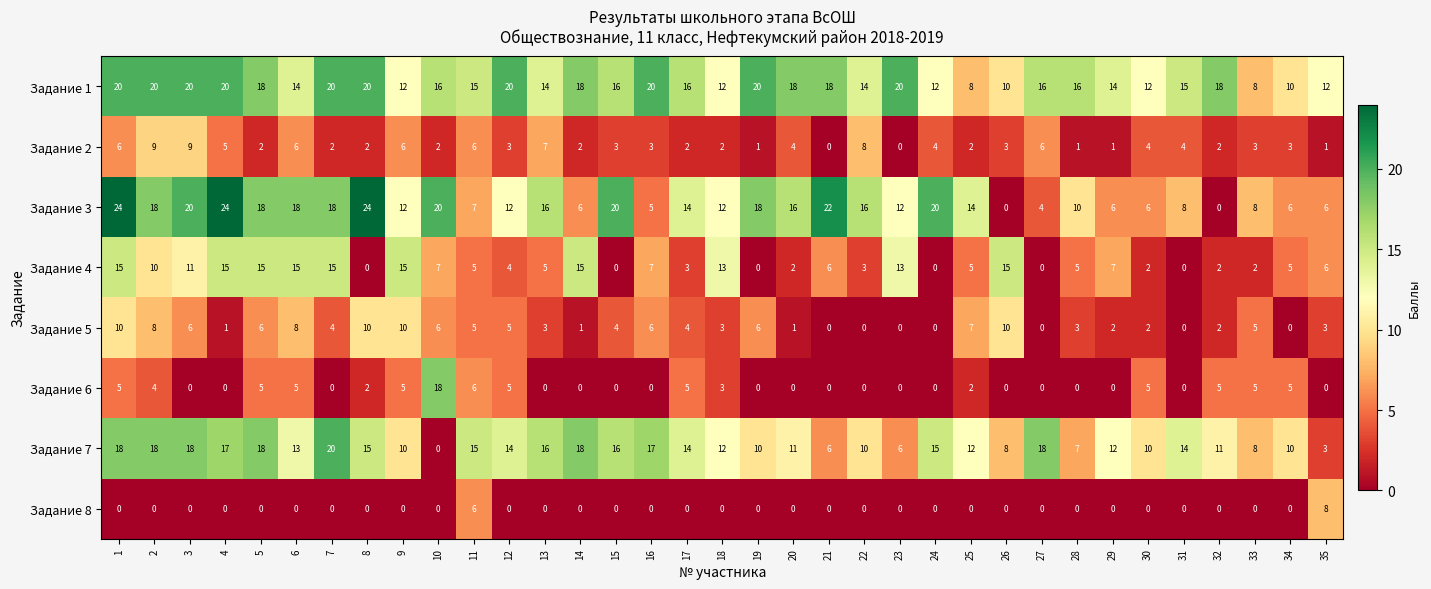

At which label is Задание 1 closest to 14?

6